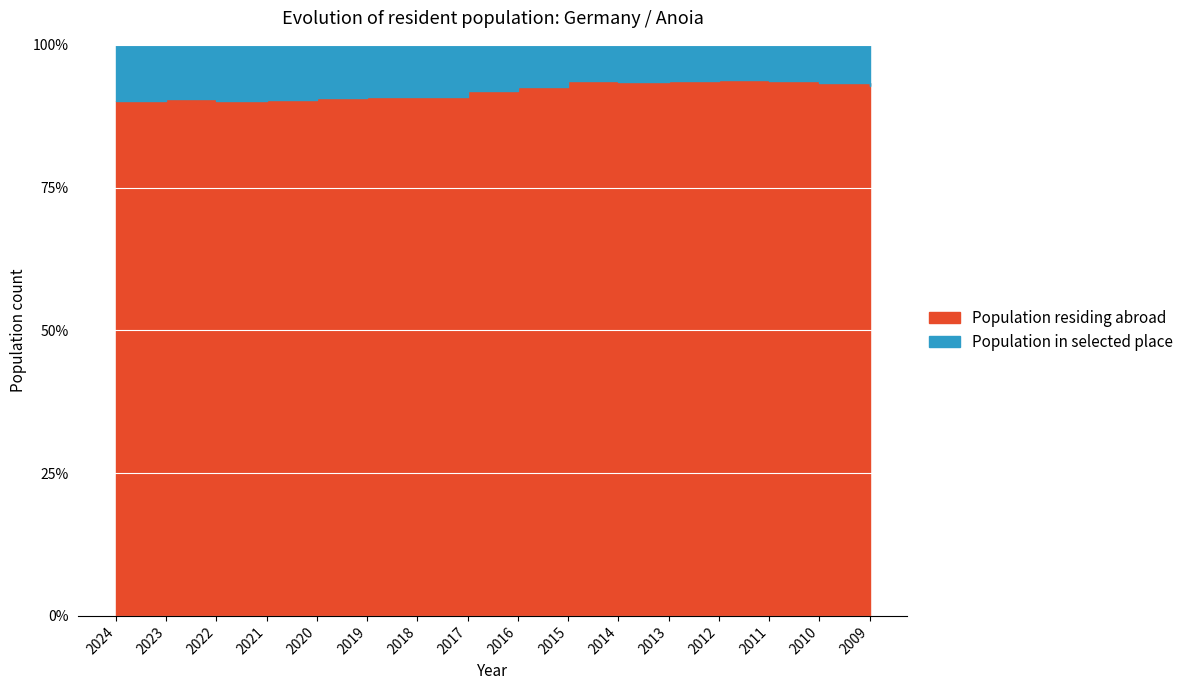

Rank the series by their maximum value, from highest to lowest.

Population residing abroad, Population in selected place